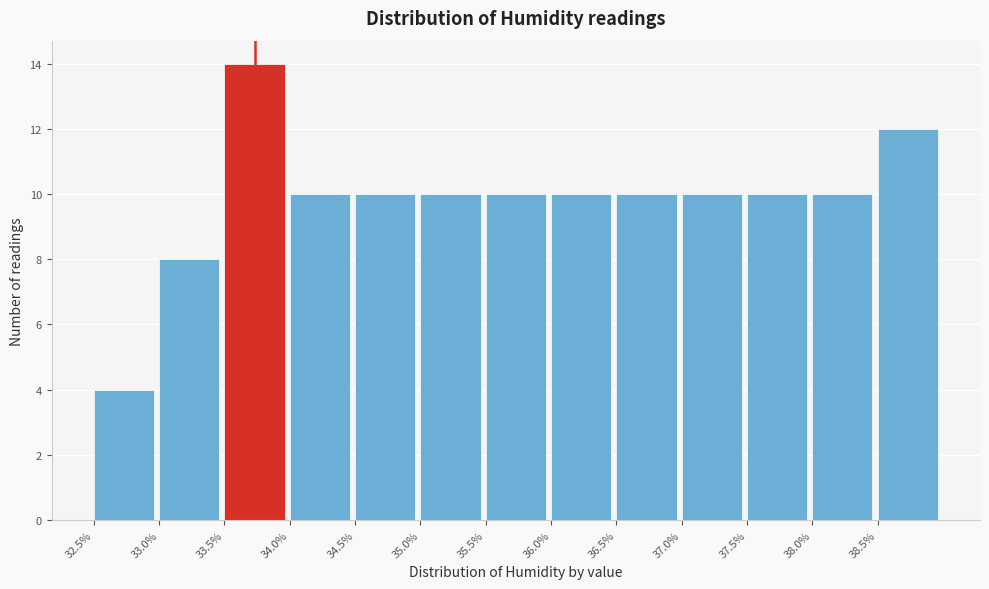

How tall is the bar that spans 35.0 to 35.5 on the x-axis? The values are not printed on the chart, so give them approximately, as read against the axis.

10